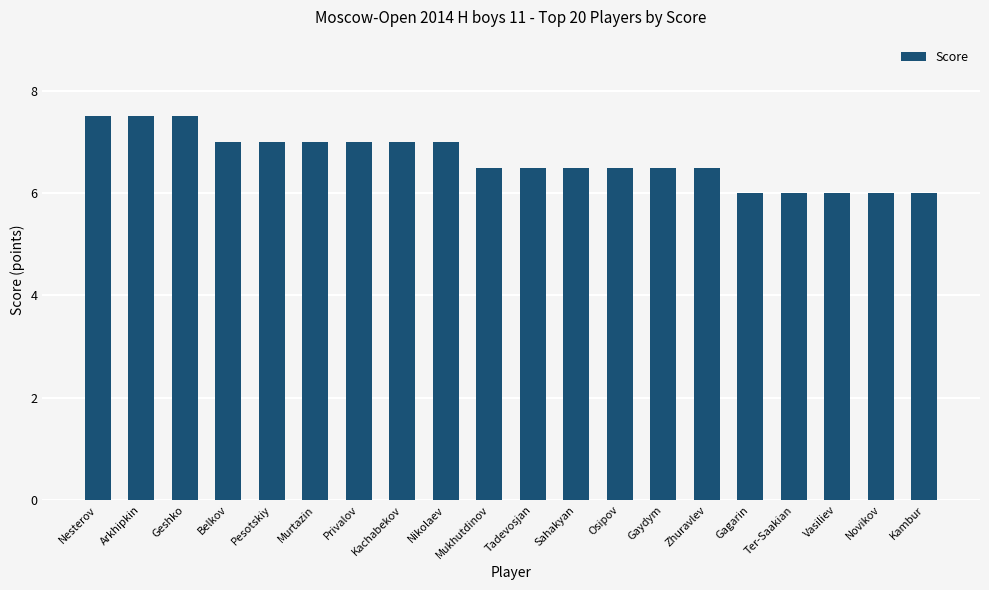

What value does the data have at Arkhipkin?

7.5